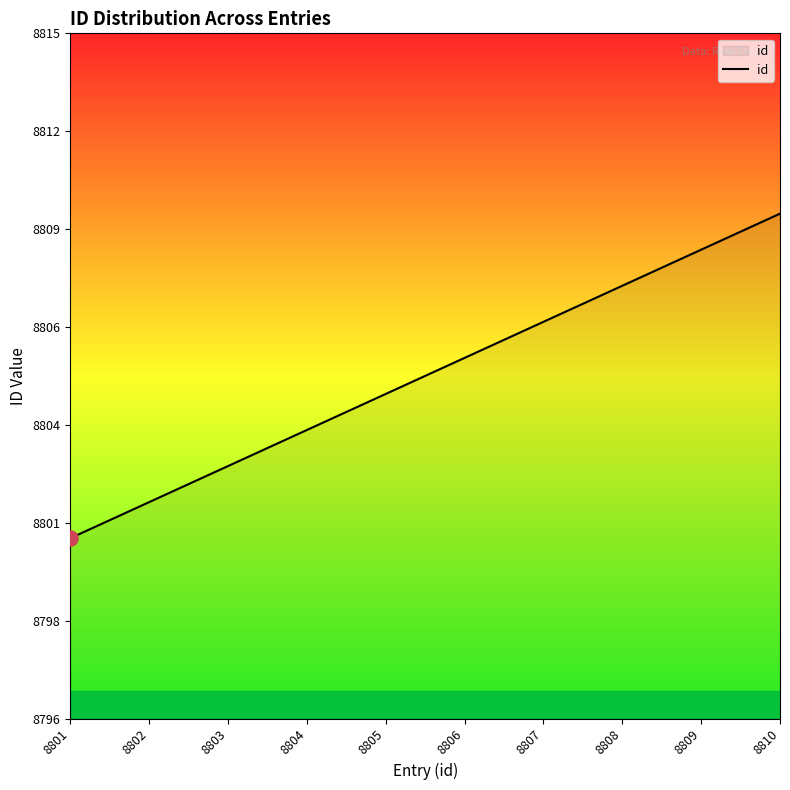

Is this an area chart (filled region under the line)?

Yes